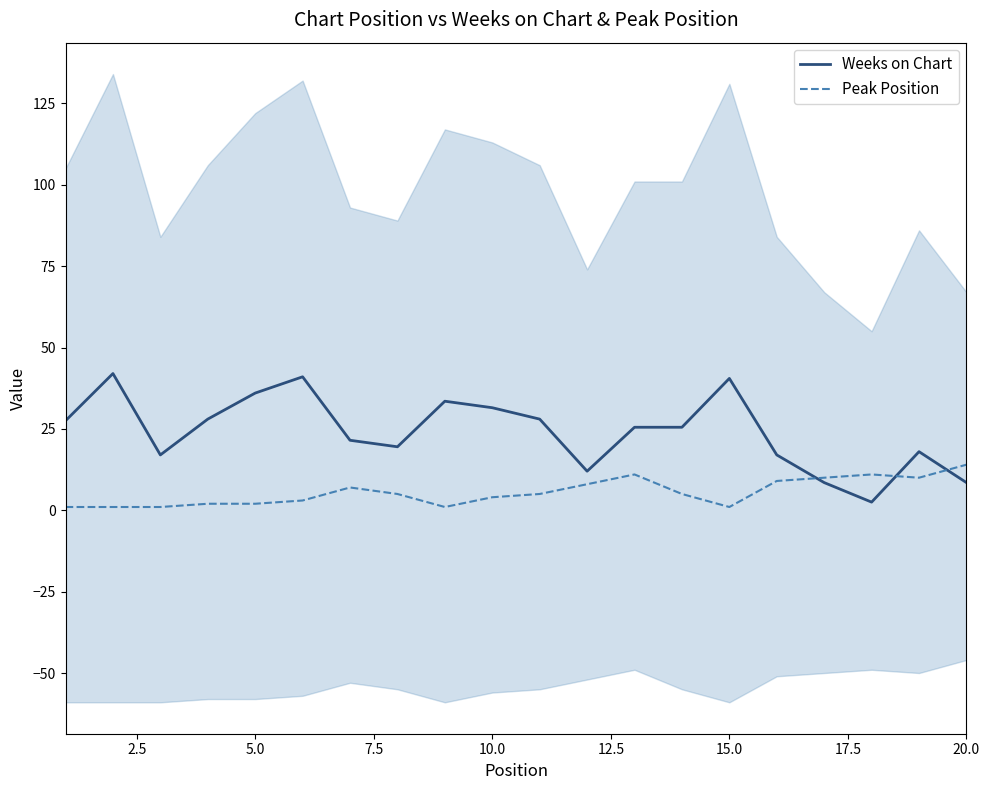

What is the difference between the maximum and minimum values in the Peak Position series?

13.0